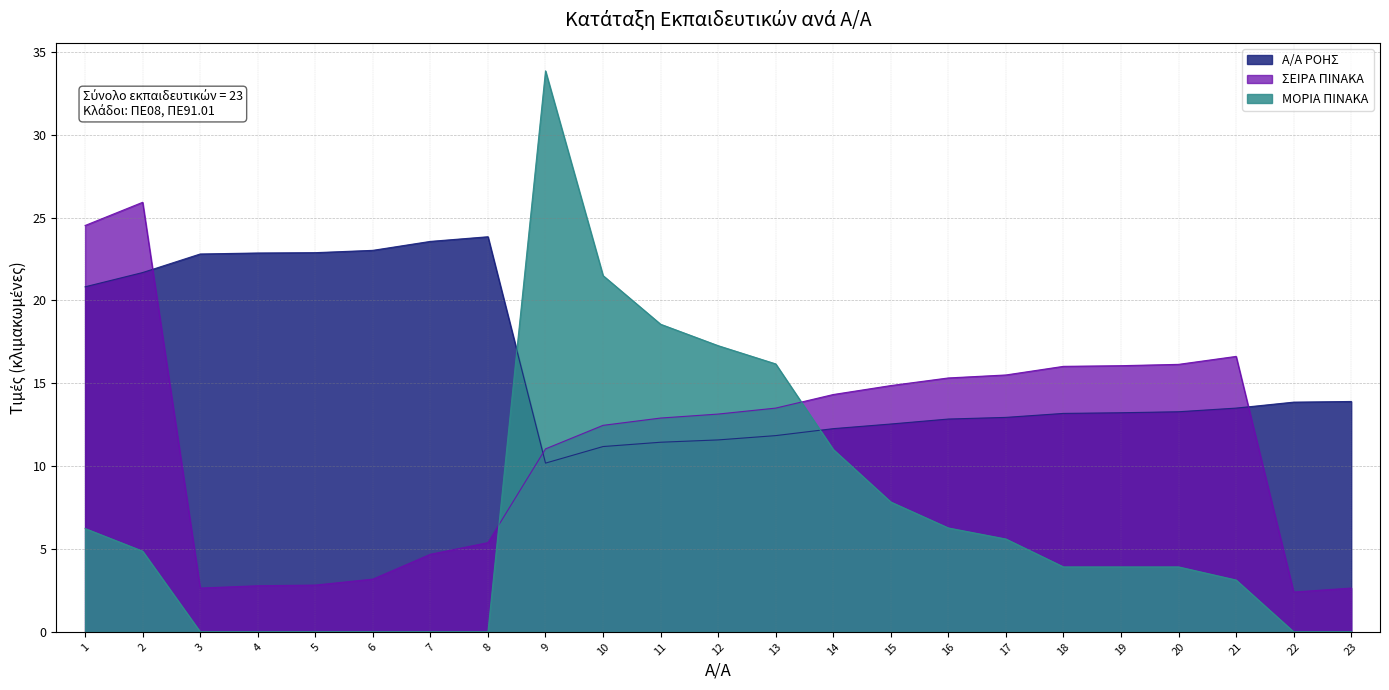

What is the difference between the second highest and minimum values in the ΣΕΙΡΑ ΠΙΝΑΚΑ series?

22.1